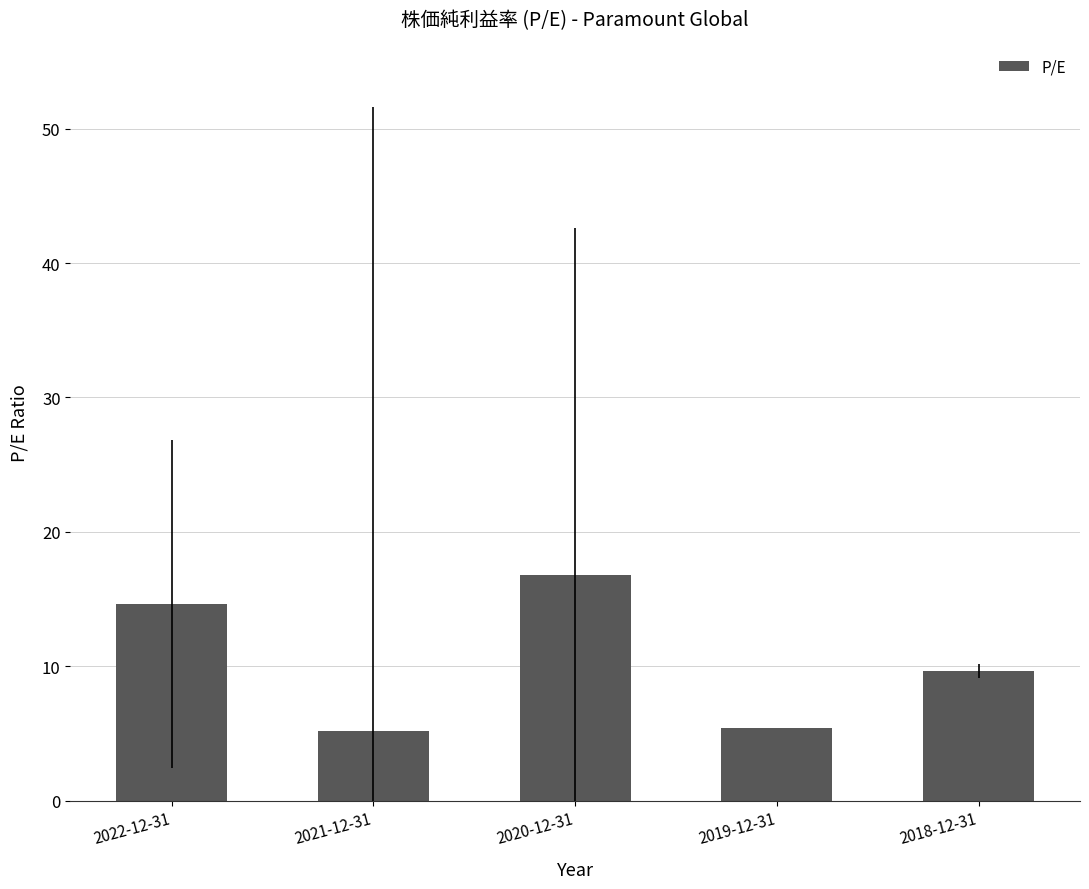

How many data points does each series have?

5